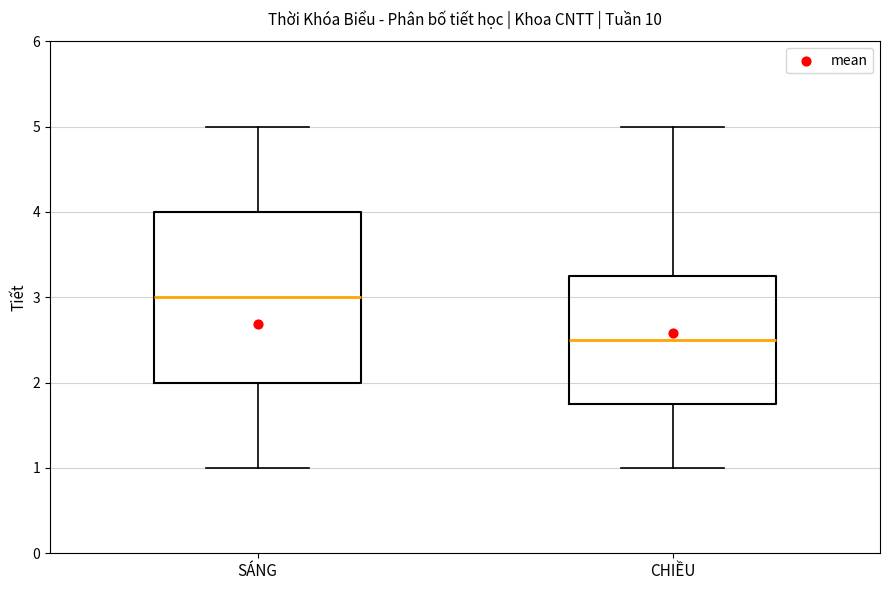

Which box has the lowest median line?

CHIỀU